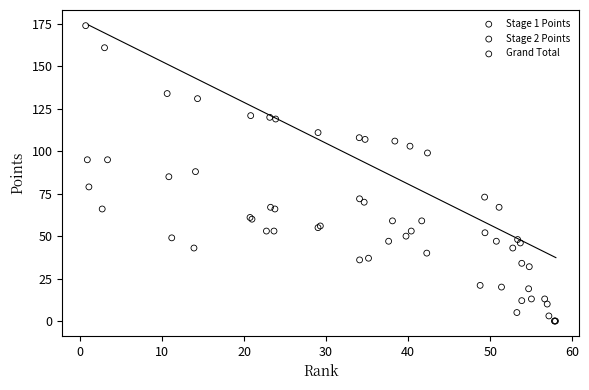

What are all the series names shown in the legend?

Stage 1 Points, Stage 2 Points, Grand Total